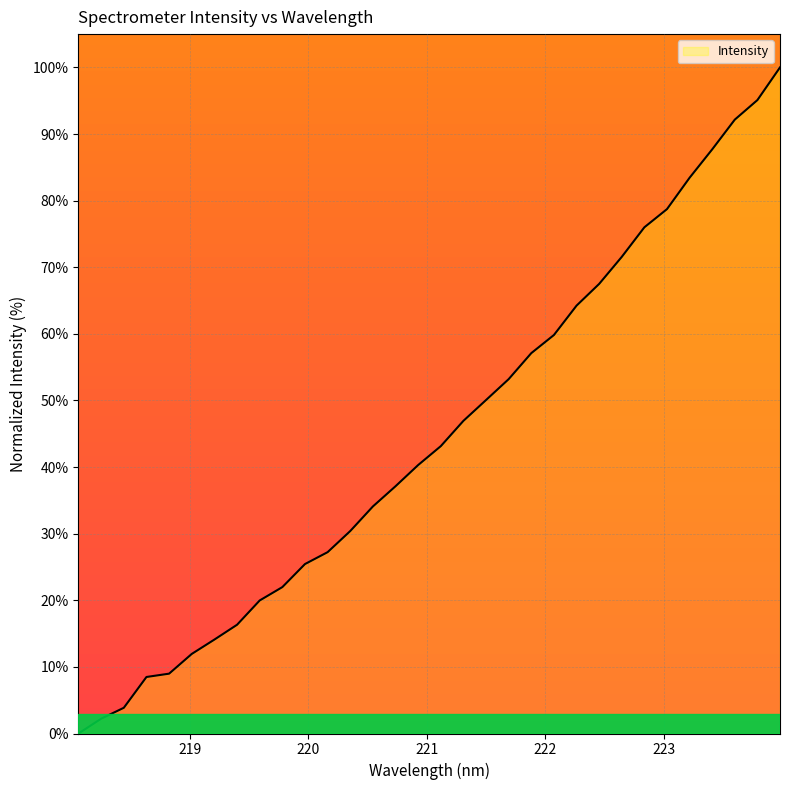

What is the maximum value shown in the chart?

100.0